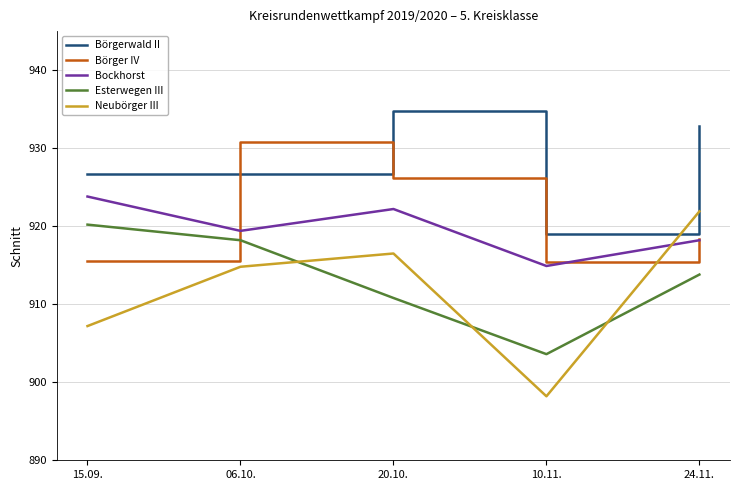

Is it true that Börger IV equals 382.4 at 15.09.?

False